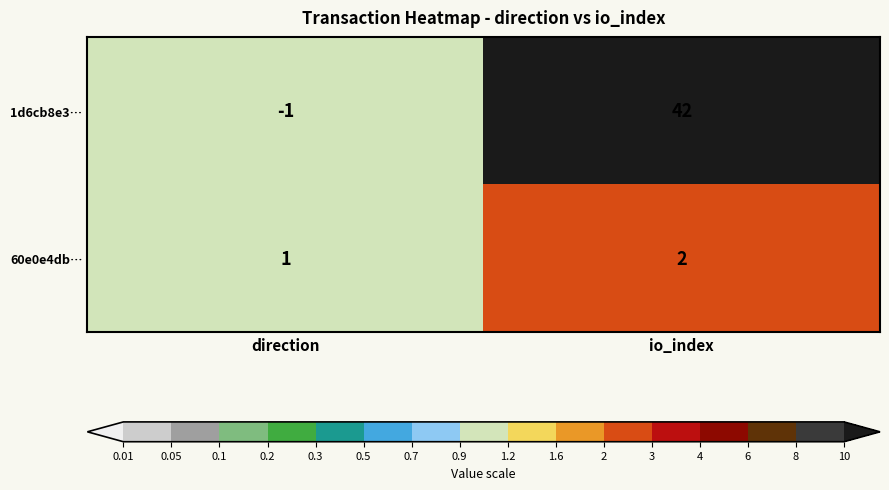

At which label is 60e0e4db… closest to 1?

direction